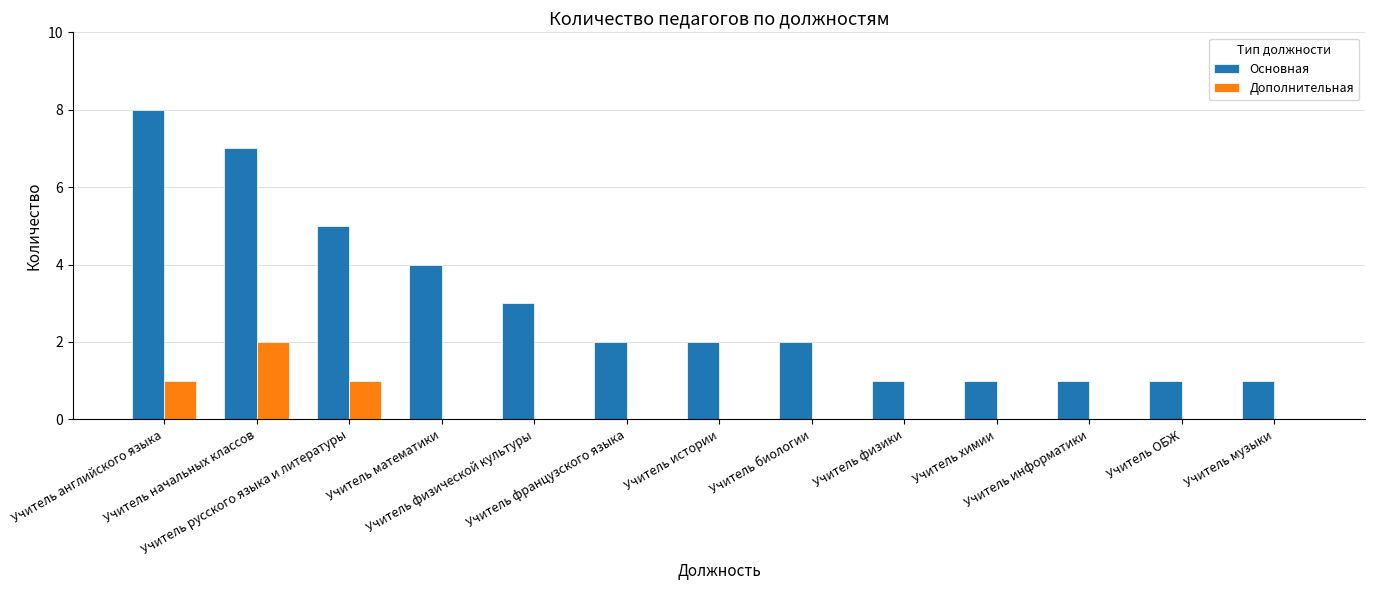

True or false: Дополнительная has a value of -1 at Учитель истории.

False